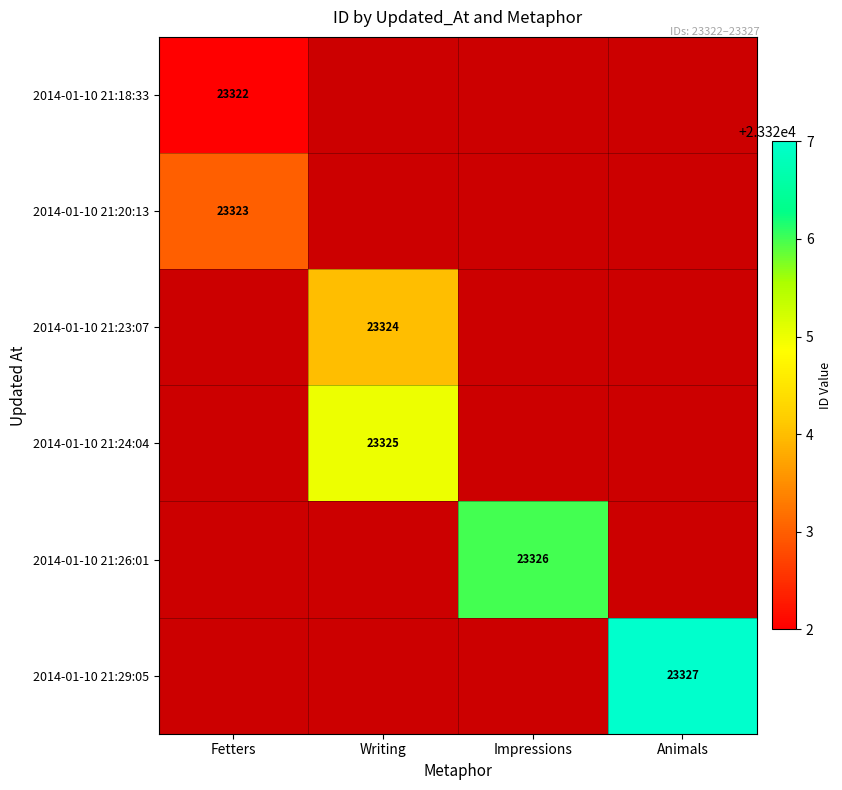

Between Impressions and Writing, which is larger?

Writing